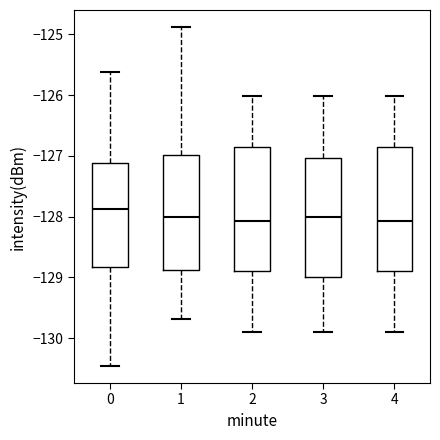

Which box's median line is the highest?

0